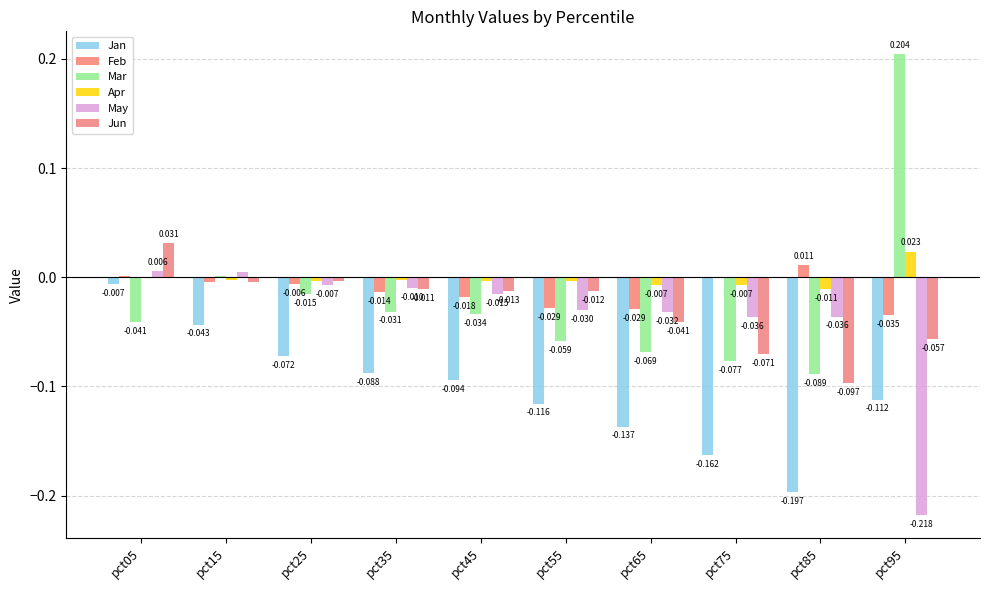

At which category is the sum across all series the highest?

pct05